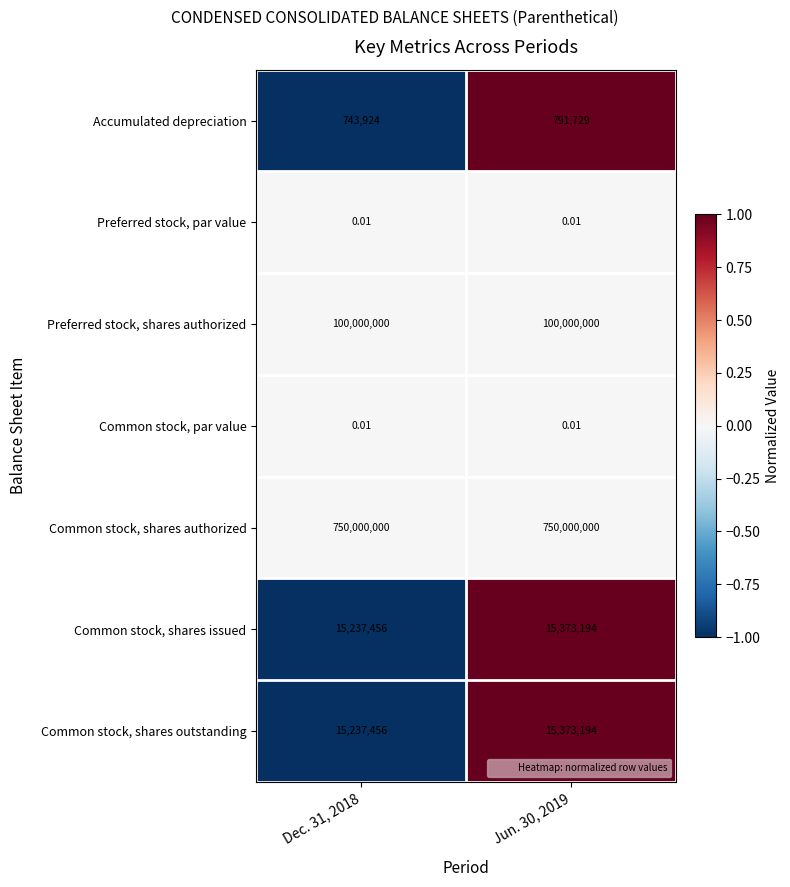

Is the value of Accumulated depreciation at Jun. 30, 2019 greater than the value of Common stock, shares outstanding at Dec. 31, 2018?

No